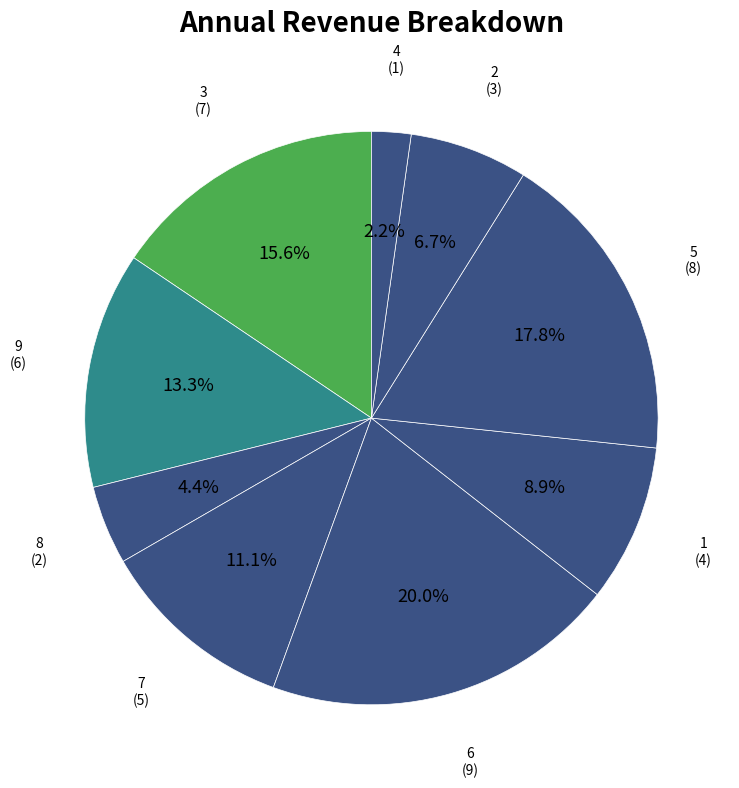

Between 5 and 6, which is larger?

6